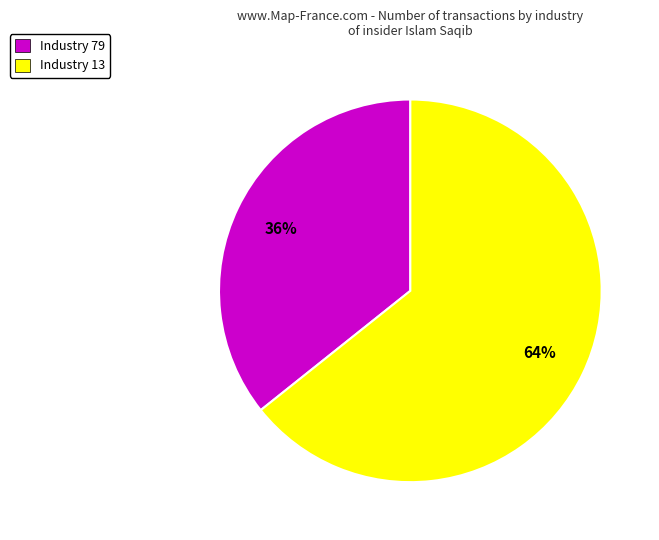

To the nearest percent, what percentage of the pie is Industry 79?

36%